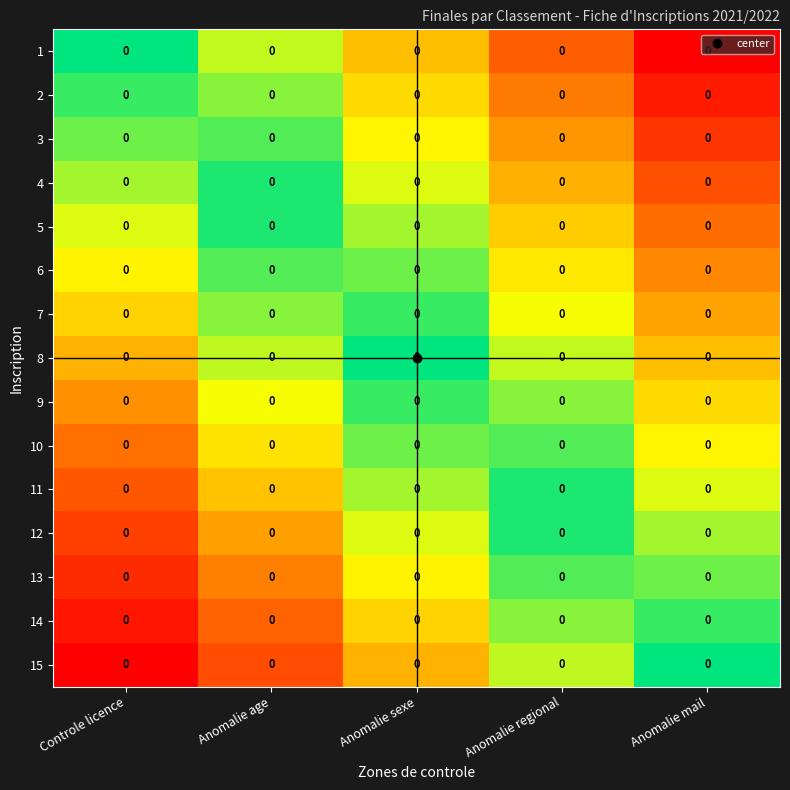

At which category is the sum across all series the highest?

Controle licence